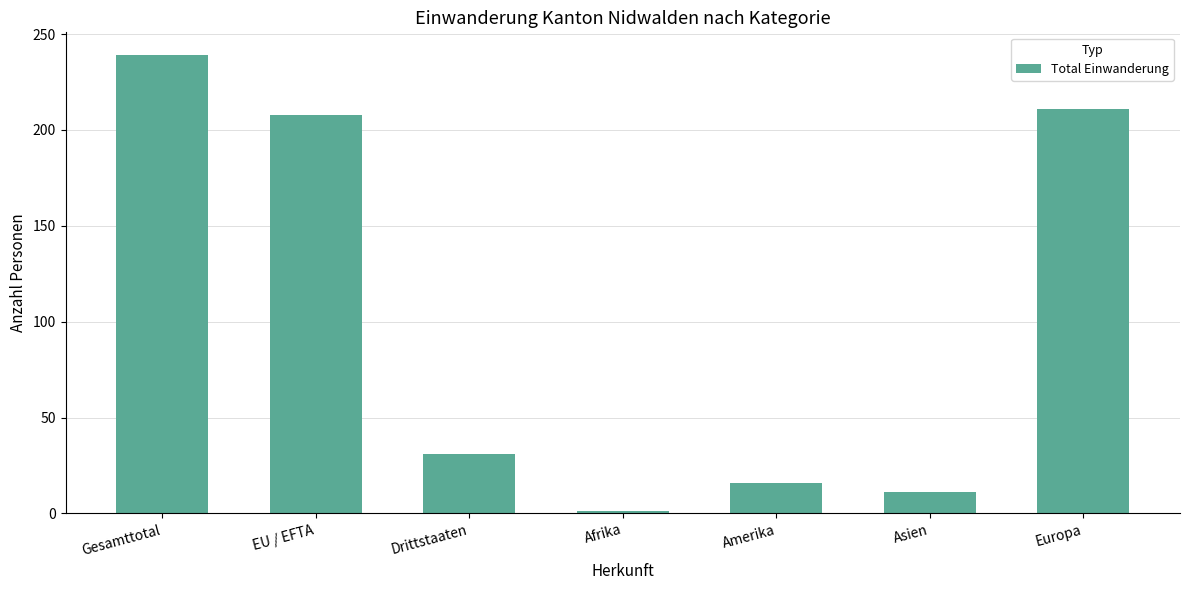

How many bars are there in total?

7